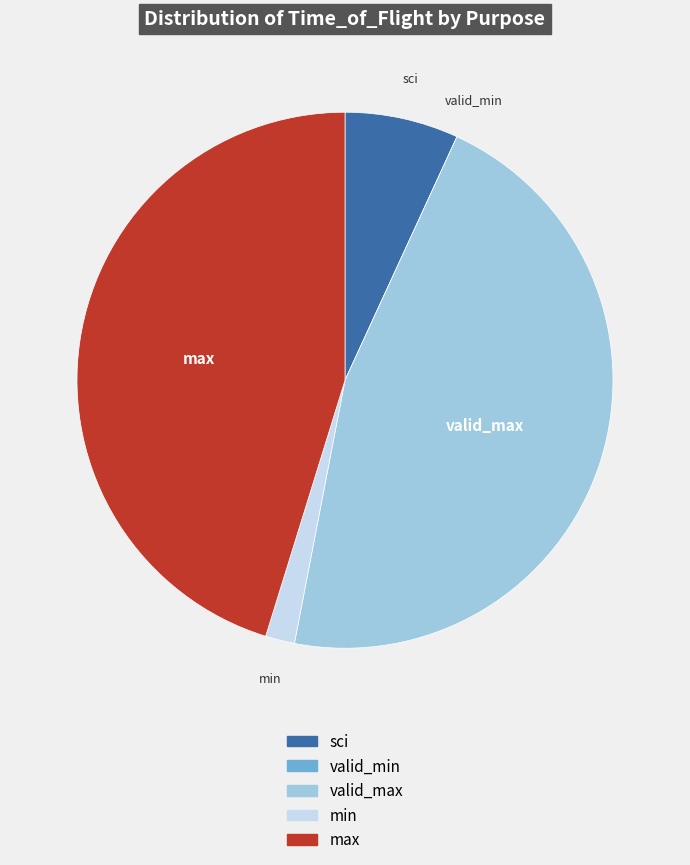

Do max and valid_max together represent more than half of the pie?

Yes